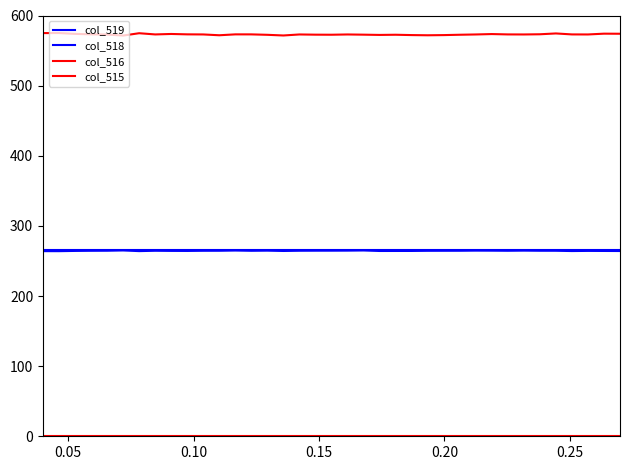

How many distinct data groups are displayed?

4